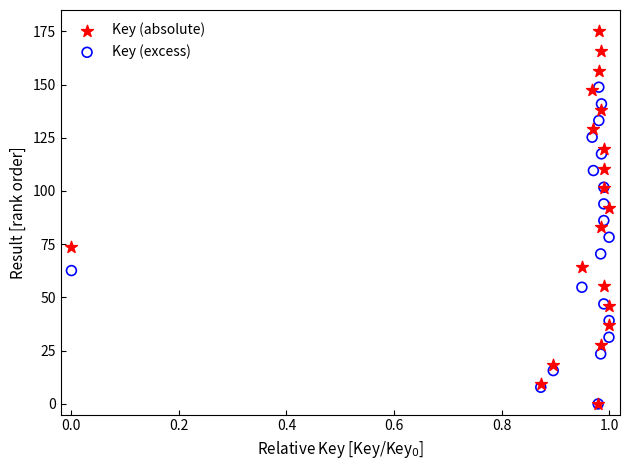

What are all the series names shown in the legend?

Key (absolute), Key (excess)